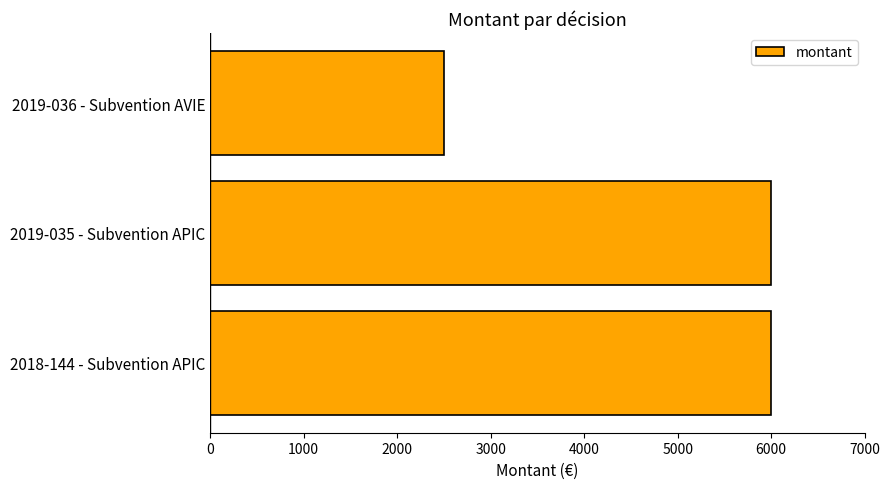

What value does the data have at 2019-036 - Subvention AVIE, to the nearest 100?

2500